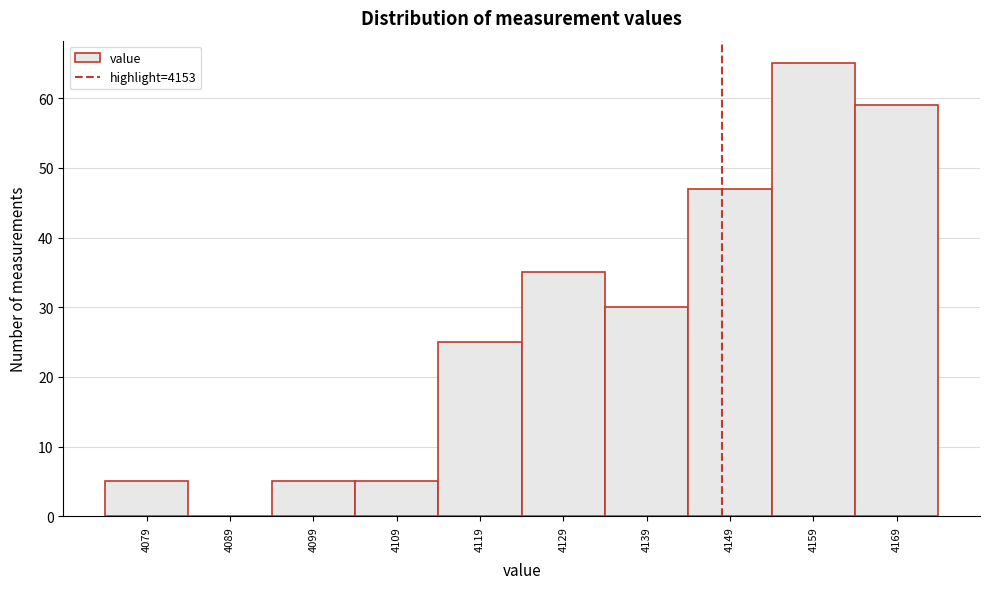

Reading left to right, transcribe all the data shown in this chart.

4079=5	4089=0	4099=5	4109=5	4119=25	4129=35	4139=30	4149=47	4159=65	4169=59